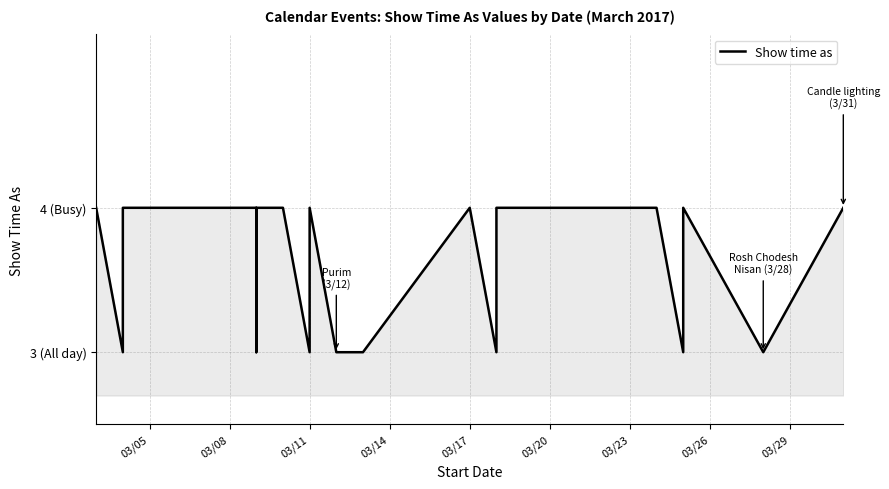

How many values are between 3 and 4?

24